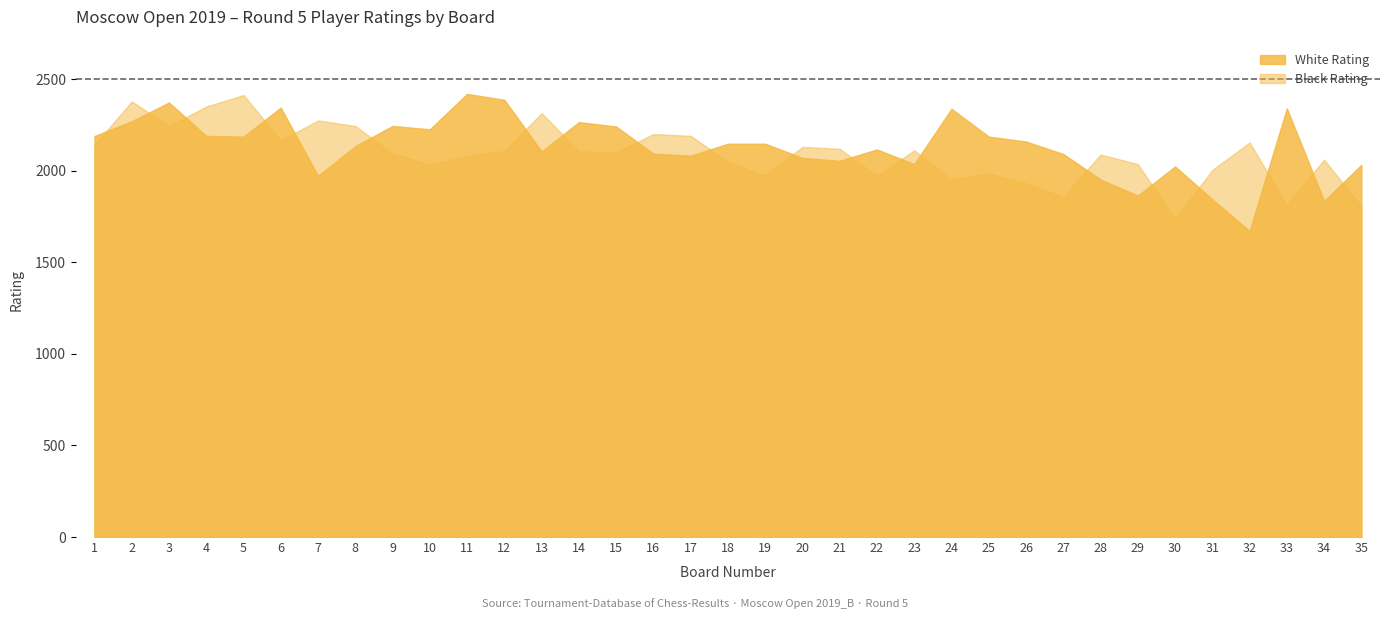

True or false: White Rating and Black Rating intersect in this chart.

True